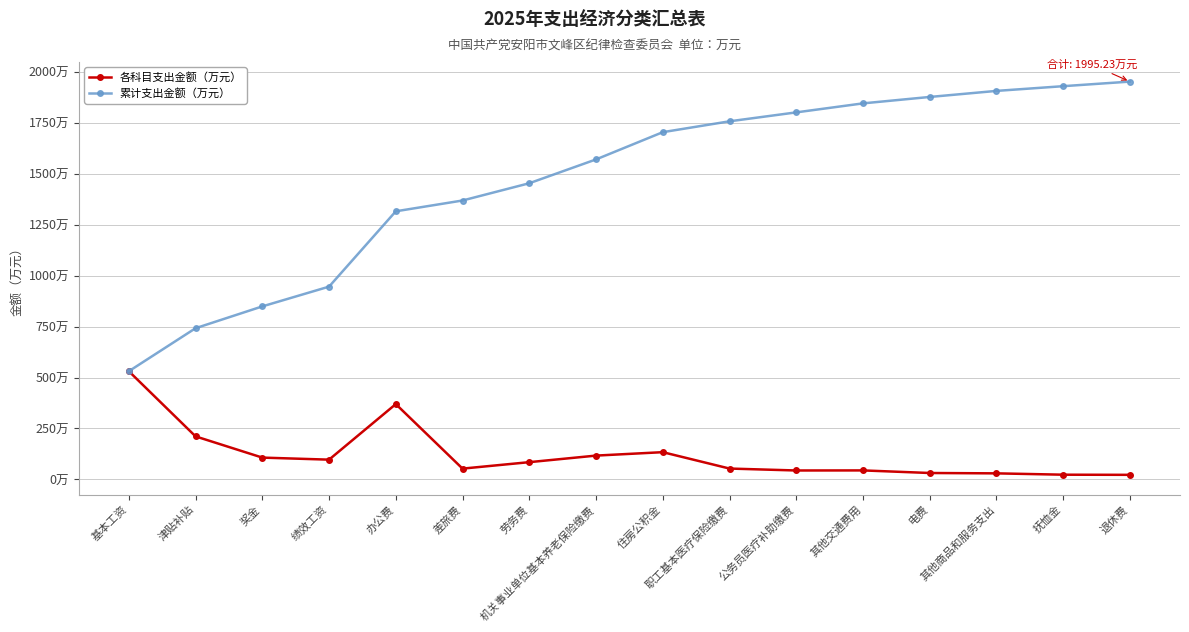

What is the difference between the second highest and second lowest values in the 累计支出金额（万元） series?

1187.8